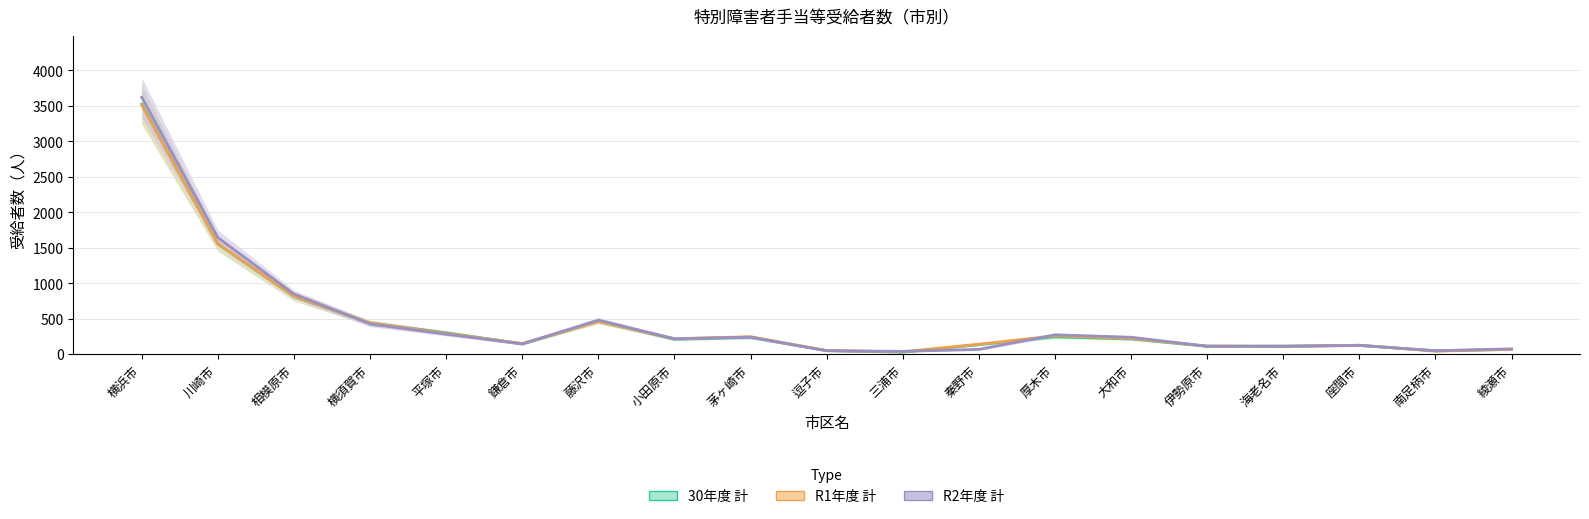

Which series has the largest range (max minus min)?

R2年度 計